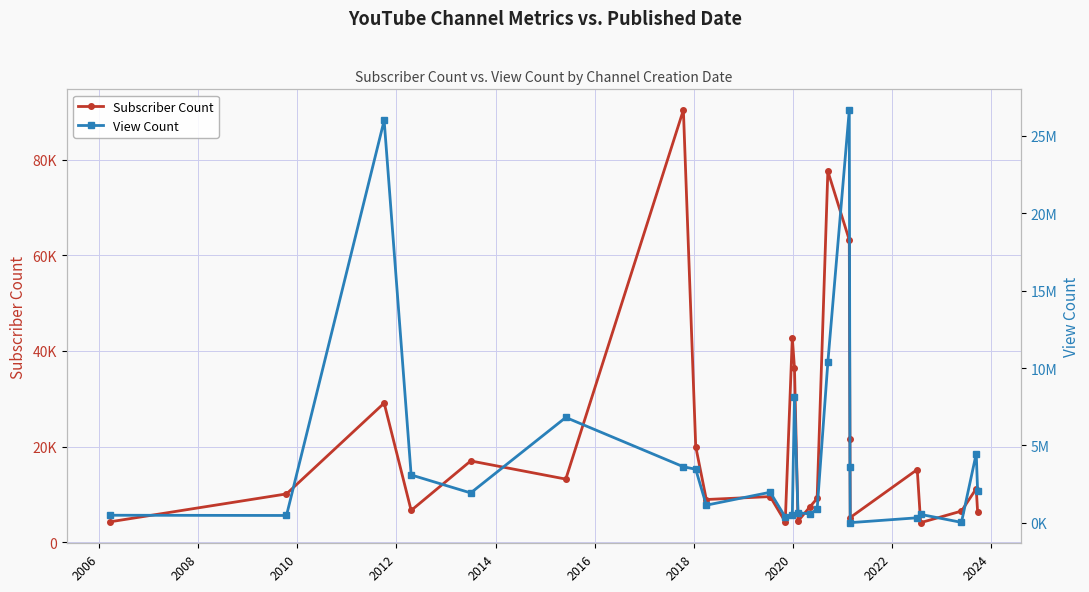

What are all the series names shown in the legend?

Subscriber Count, View Count